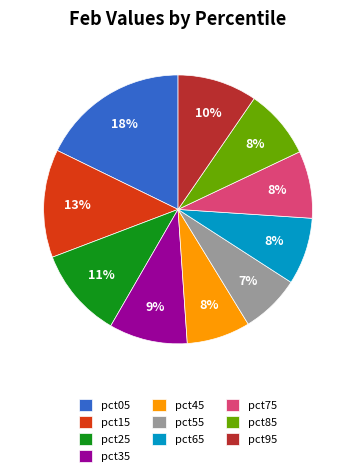

Is the sum of pct35 and pct15 greater than half?

No